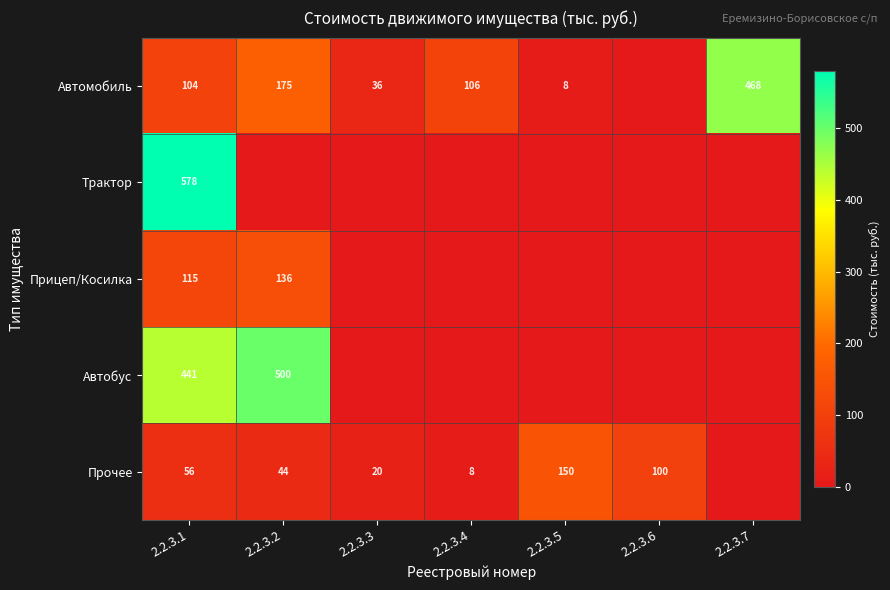

Which has a higher value, 2.2.3.7 or 2.2.3.4?

2.2.3.7